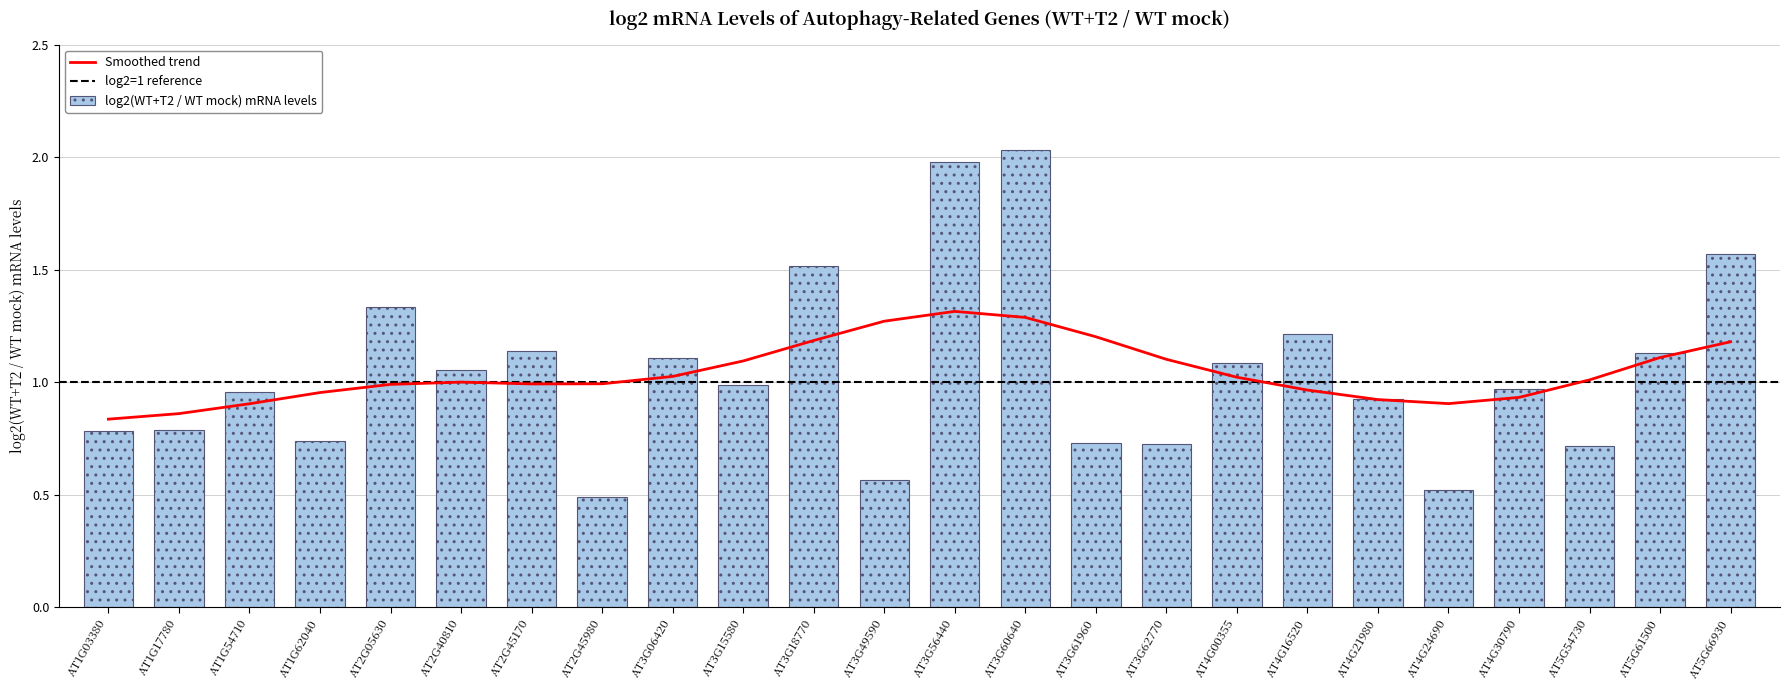

Reading left to right, extract all data points from this chart.

0.8	0.8	1.0	0.7	1.3	1.1	1.1	0.5	1.1	1.0	1.5	0.6	2.0	2.0	0.7	0.7	1.1	1.2	0.9	0.5	1.0	0.7	1.1	1.6